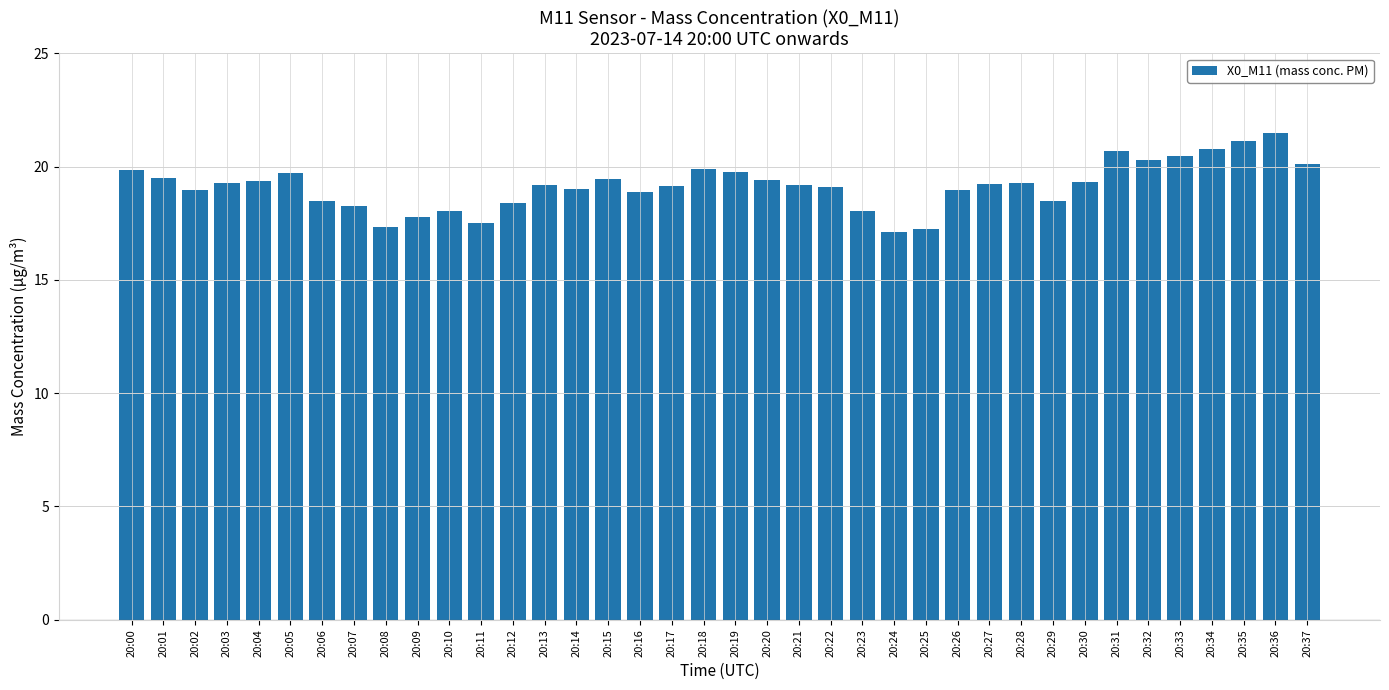

What is the value of the 7th bar from the left?

18.5